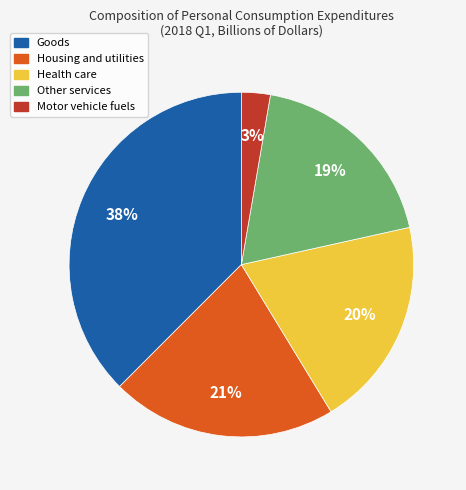

Which slice is the largest?

Goods